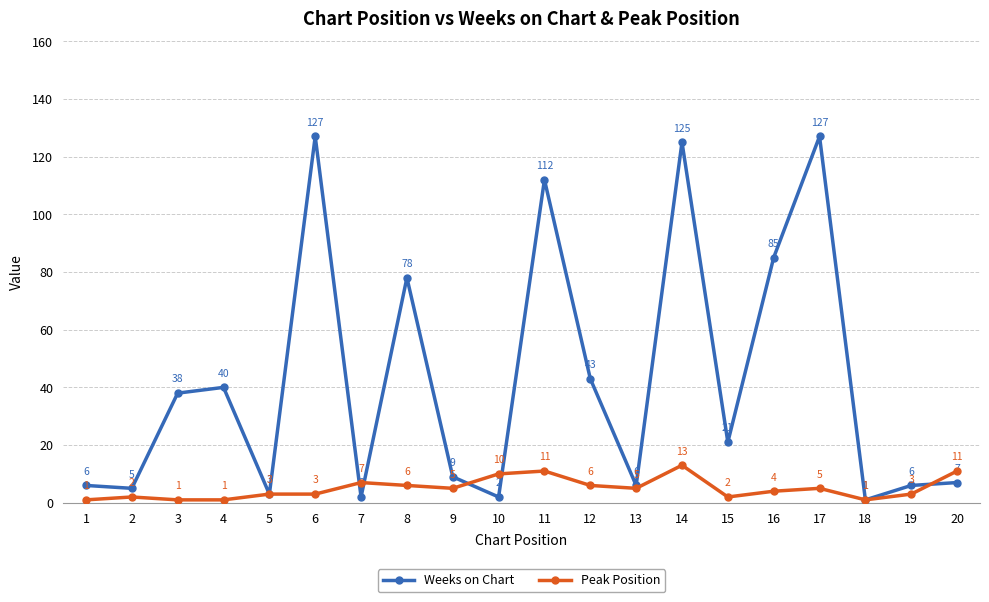

At which category does Weeks on Chart reach its first local peak?

4